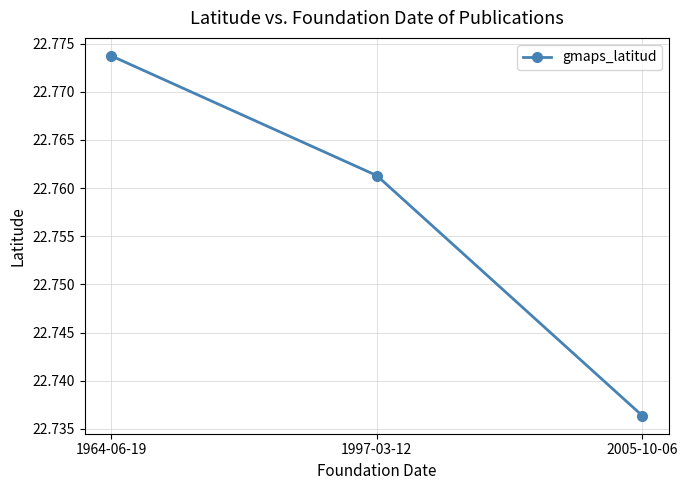

Between 2005-10-06 and 1964-06-19, which is larger?

1964-06-19